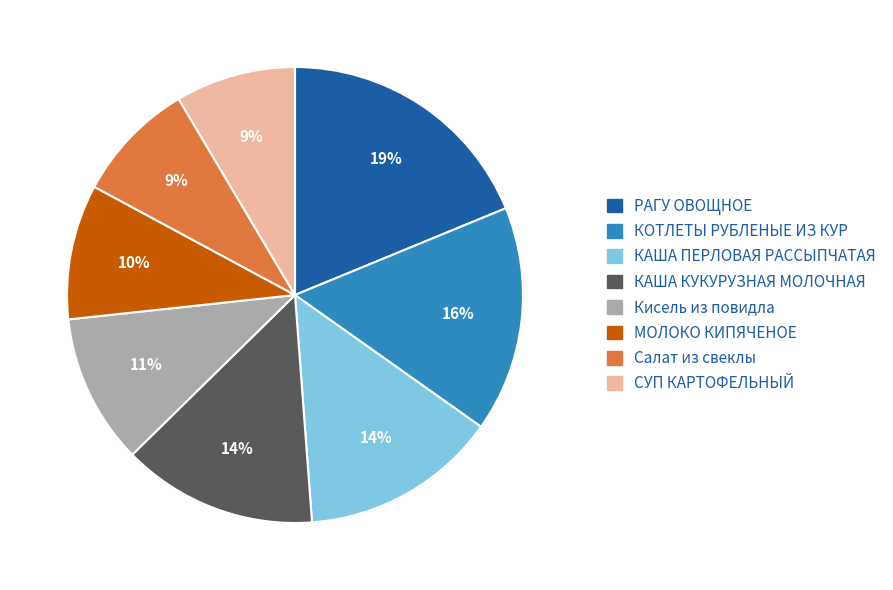

Does any single category account for the majority?

No